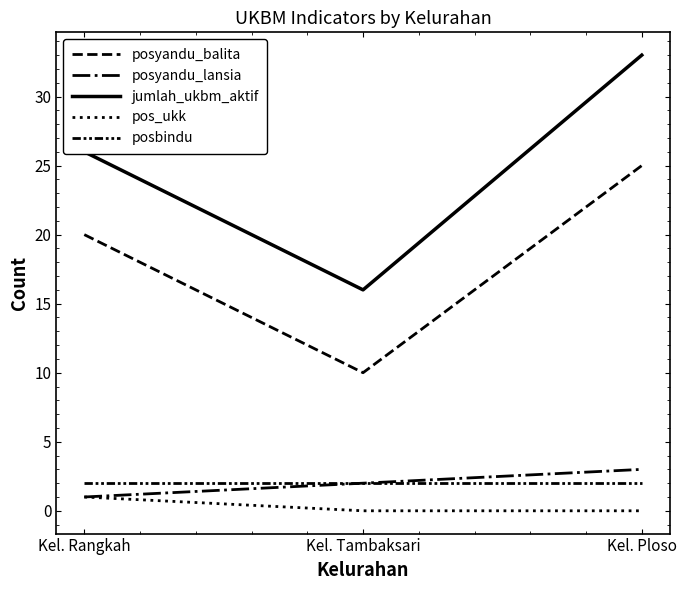

Does the chart have visible grid lines?

No